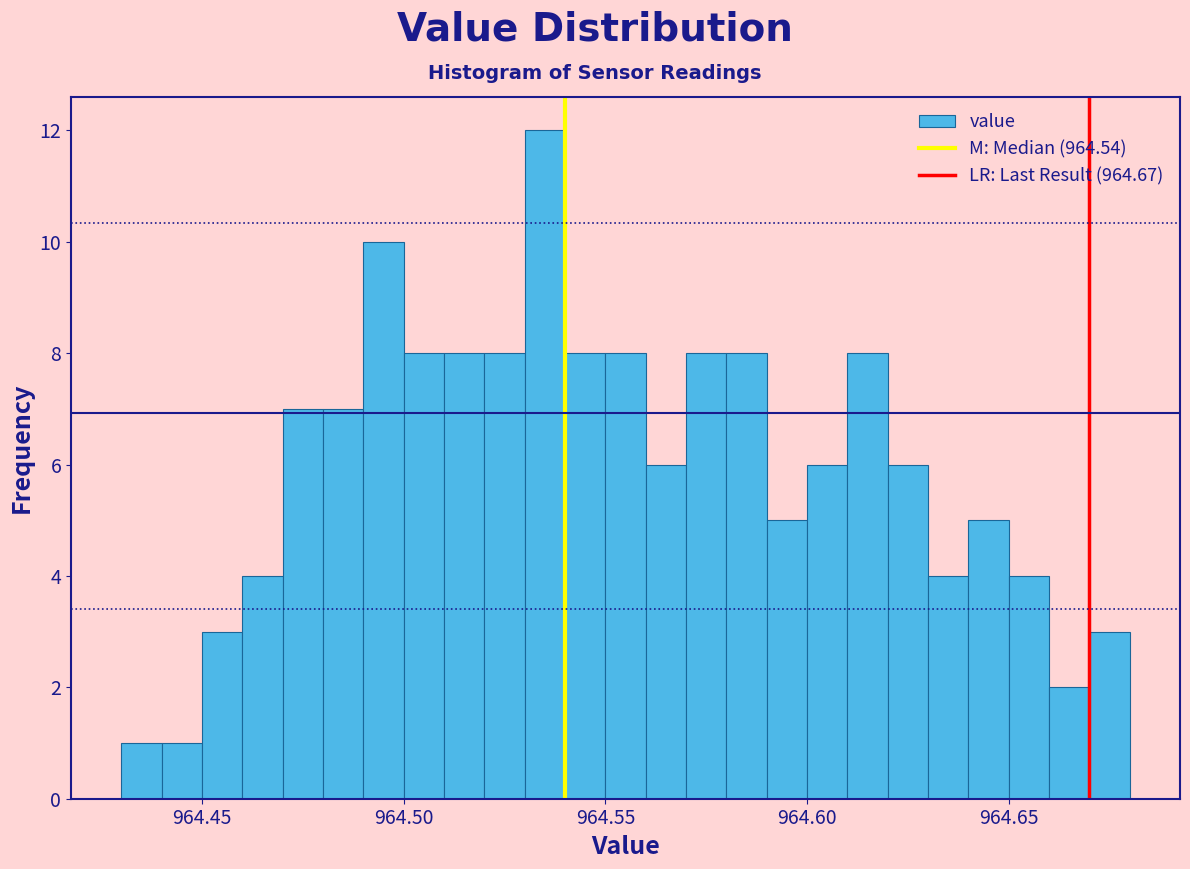

Around what value on the x-axis is the tallest bar? Give the approximate position of its centre, as read against the axis.

964.535